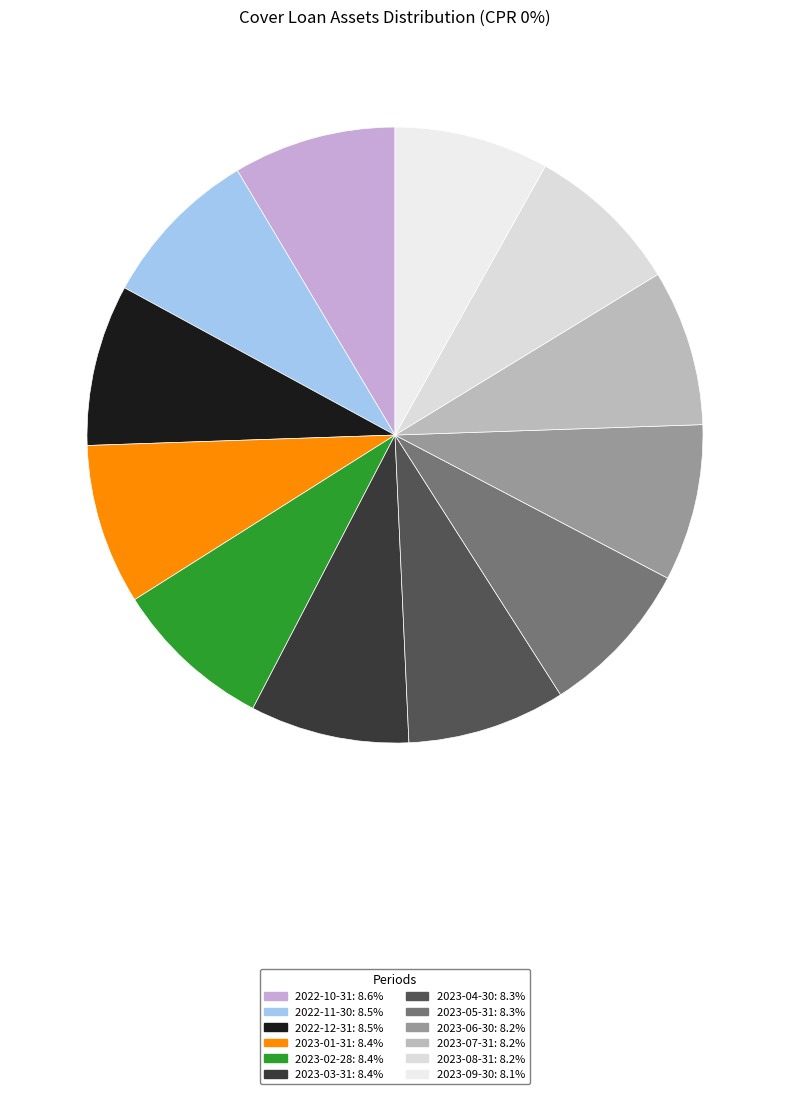

How much of the chart is everything except 2023-05-31?

91.7%